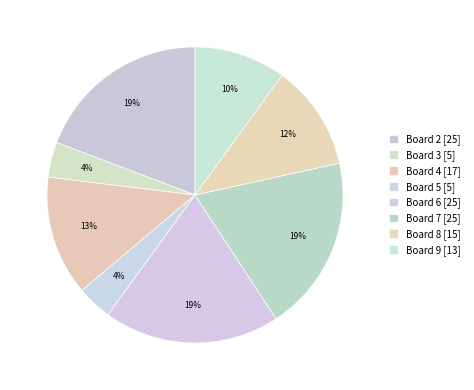

Which category has the biggest portion of the pie?

Board 2